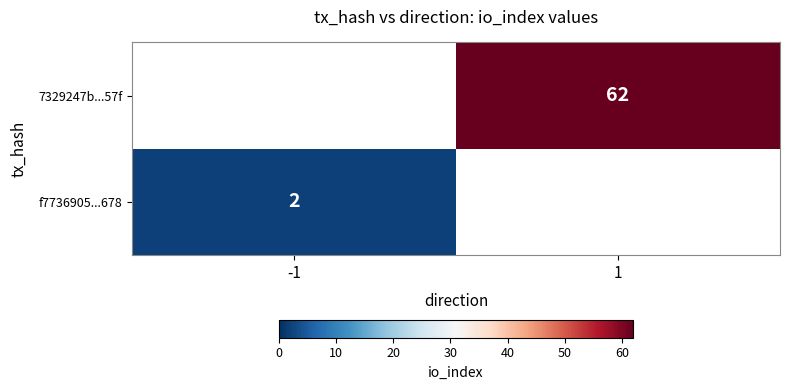

What is the minimum value shown in the chart?

2.0